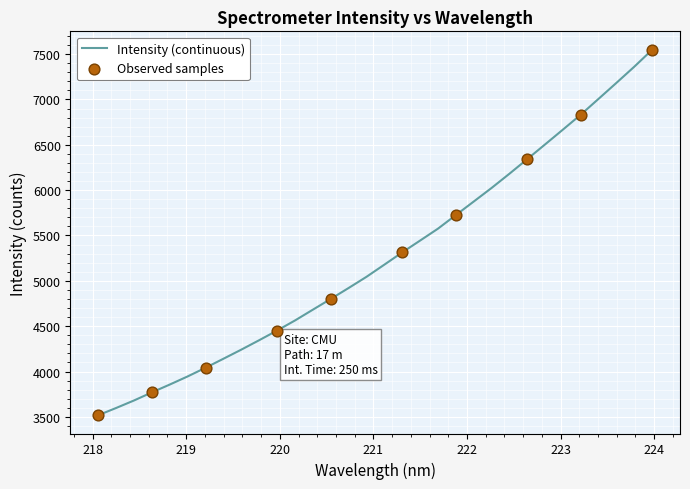

What is the greatest value displayed?

7549.9